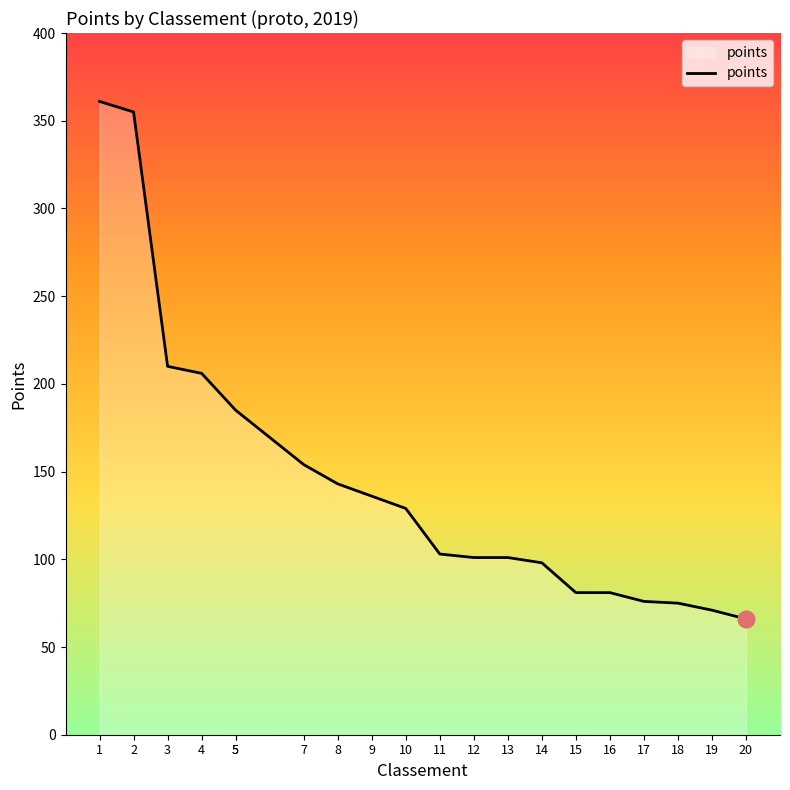

What is the value of the 1st point from the left?

361